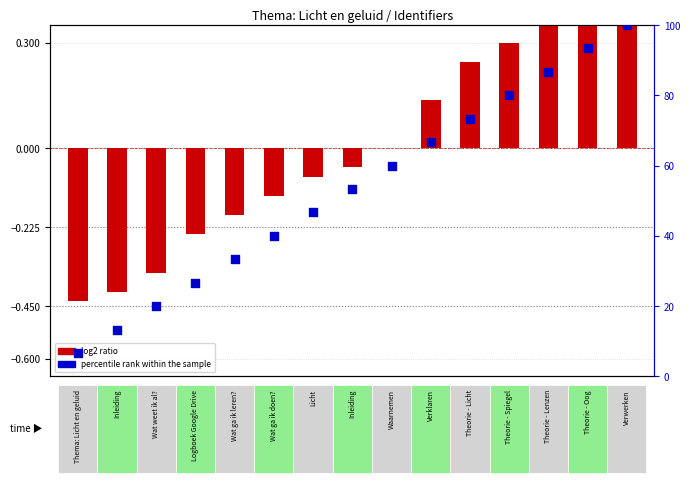

Which series contains the lowest Y value?

log2 ratio